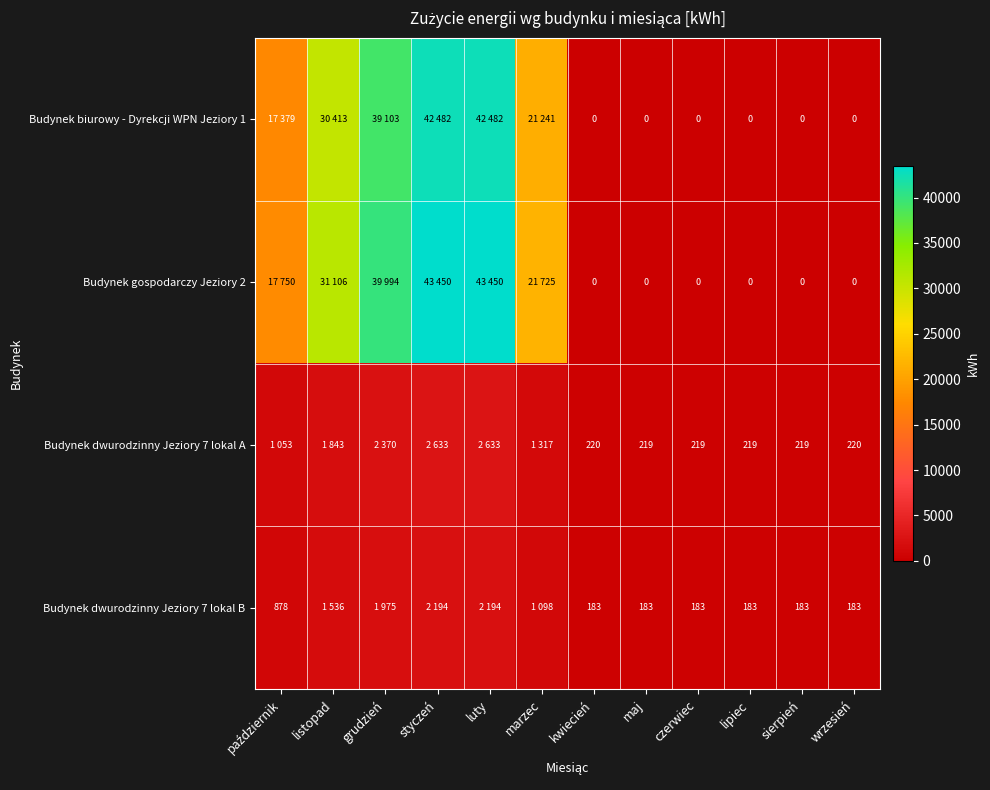

What is the spread (max minus min) of values at sierpień?

219